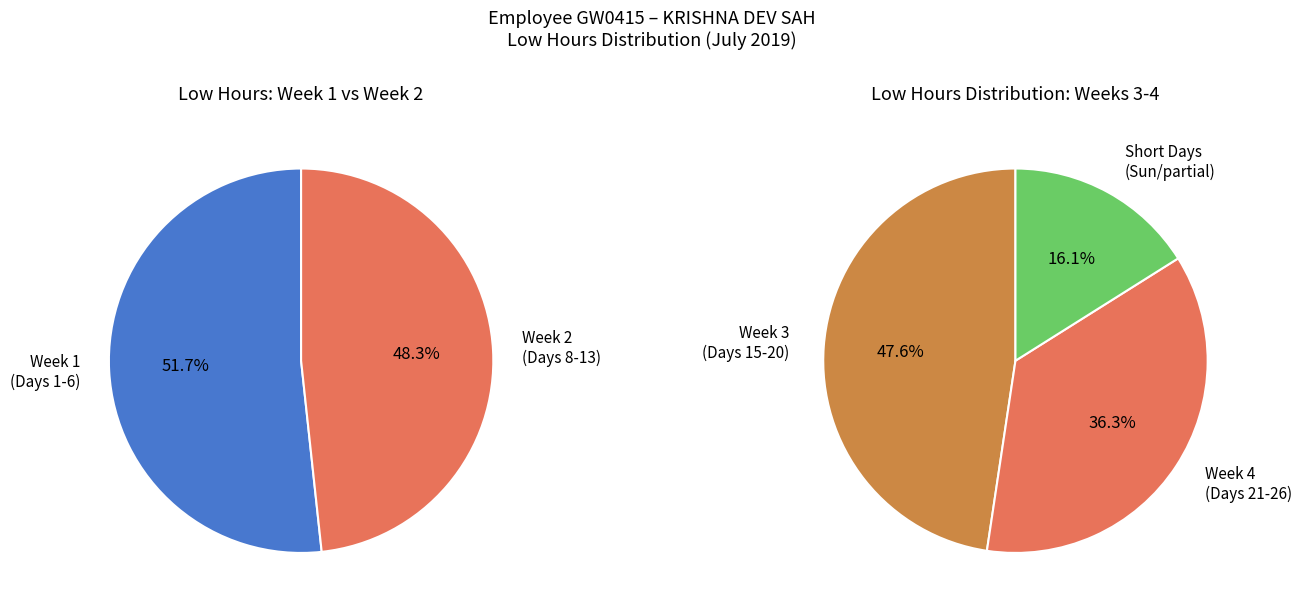

True or false: 19-Fri accounts for 17% of the total.

False